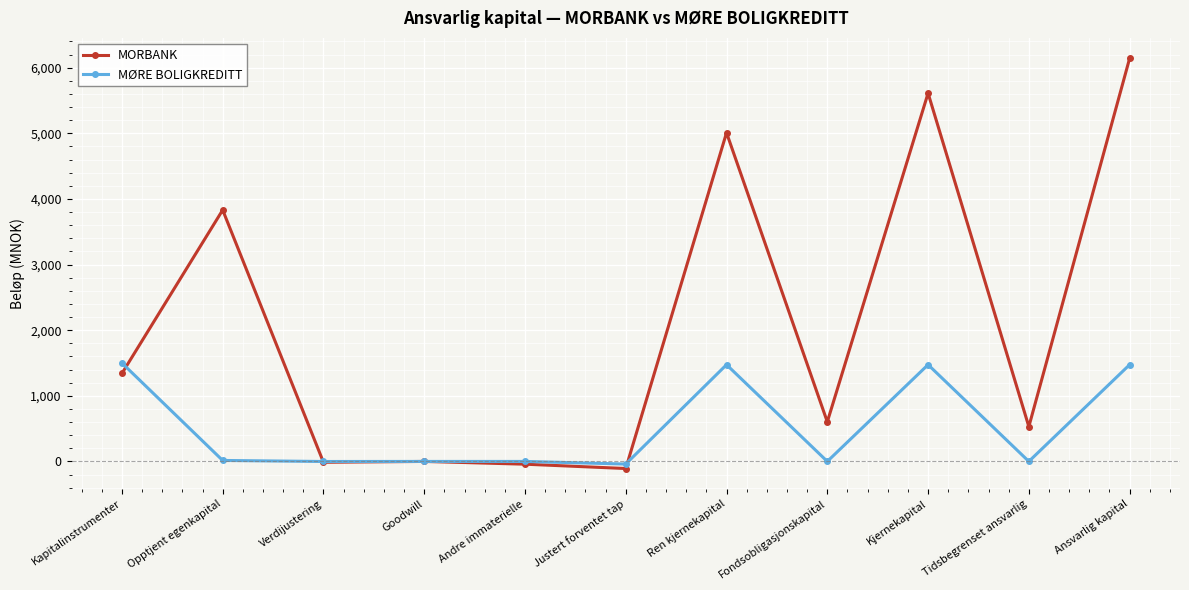

Is it true that MØRE BOLIGKREDITT equals -1 at Verdijustering?

True